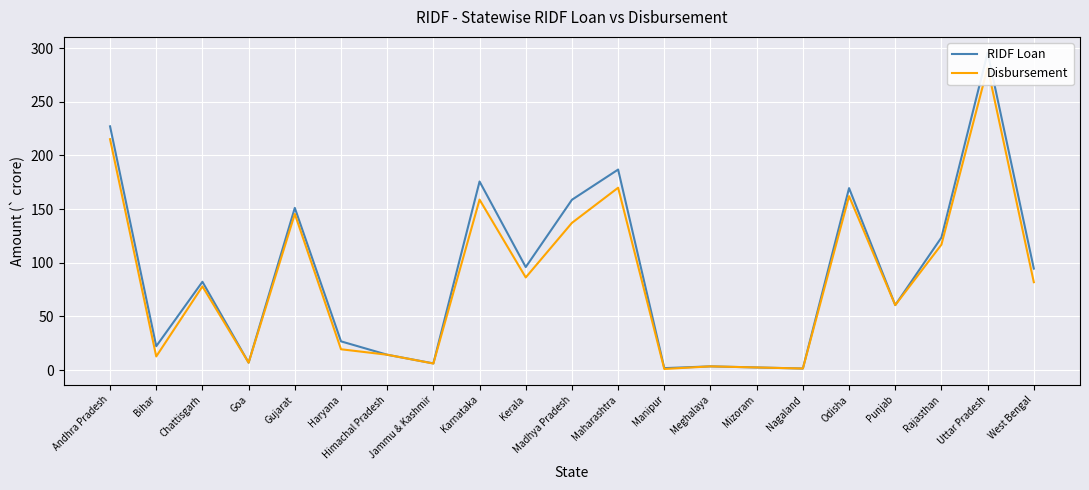

How many data points in Disbursement are above 77?

11